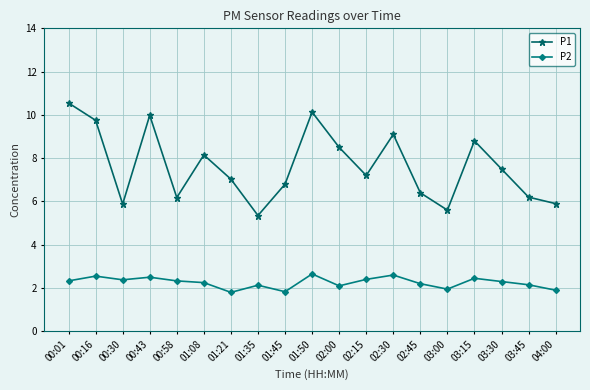

Does the chart display data point markers on the line(s)?

Yes